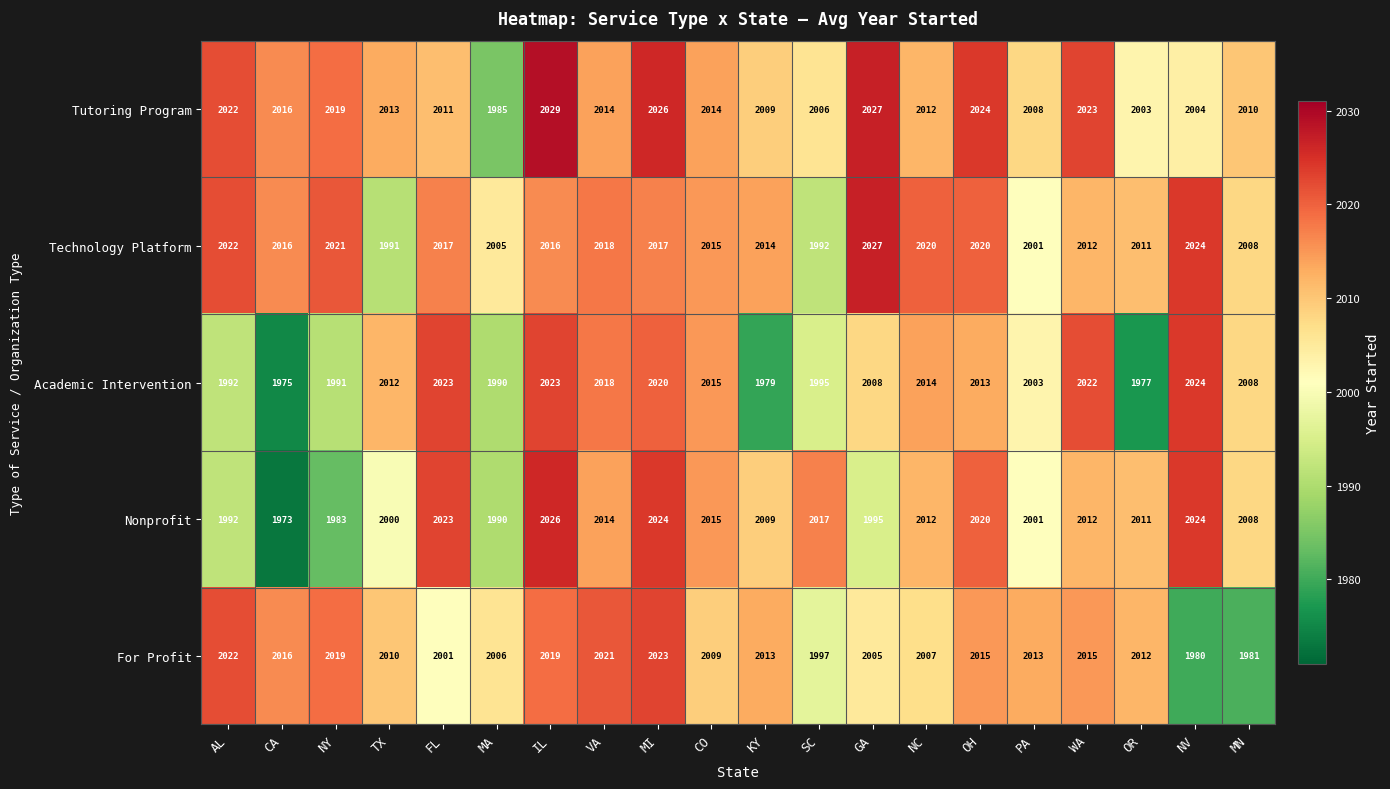

At SC, list the series in order from largest to smallest.

Nonprofit, Tutoring Program, For Profit, Academic Intervention, Technology Platform